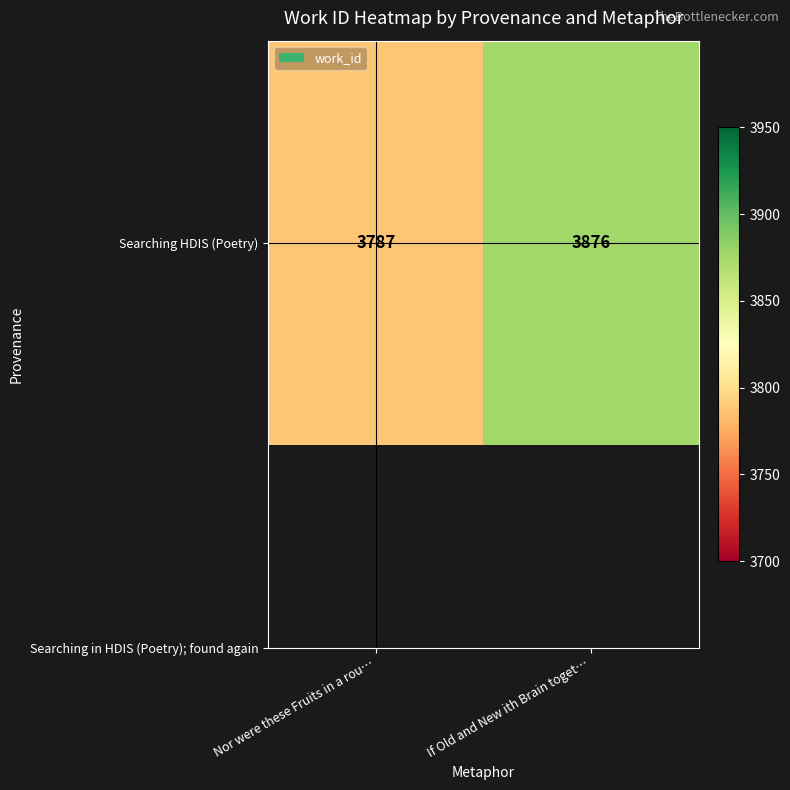

Reading left to right, extract all data points from this chart.

Nor were these Fruits in a rou…=3787	If Old and New ith Brain toget…=3876